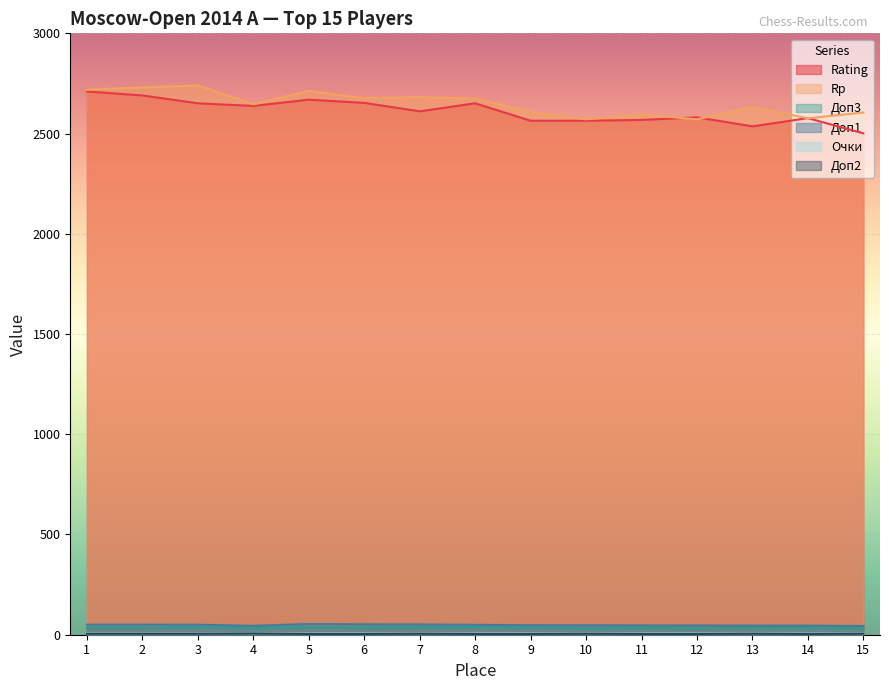

True or false: Доп2 has more than 1 points higher than both neighbors.

True